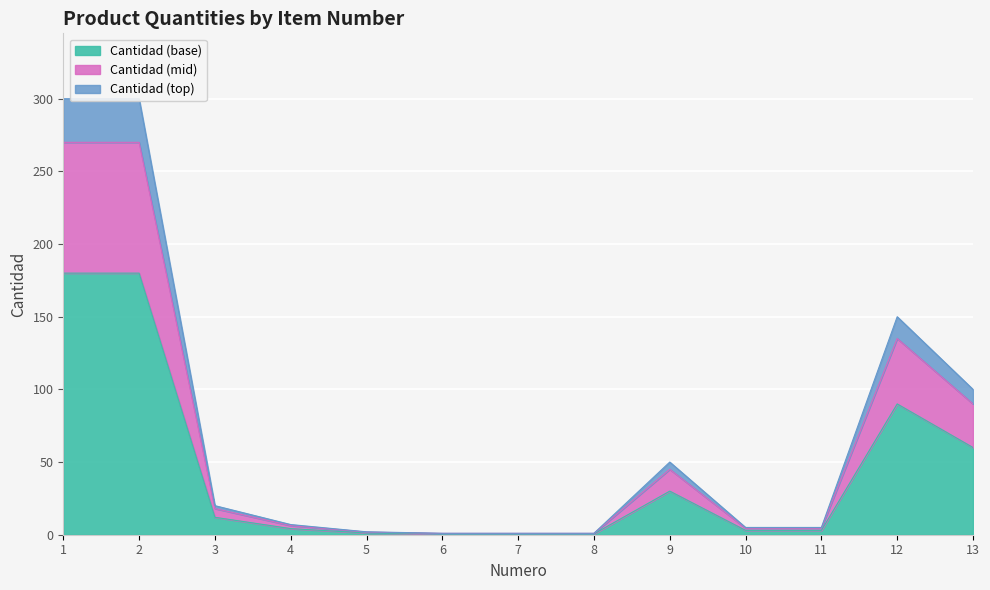

List the labels in order of value, smallest first.

6, 7, 8, 5, 10, 11, 4, 3, 9, 13, 12, 1, 2